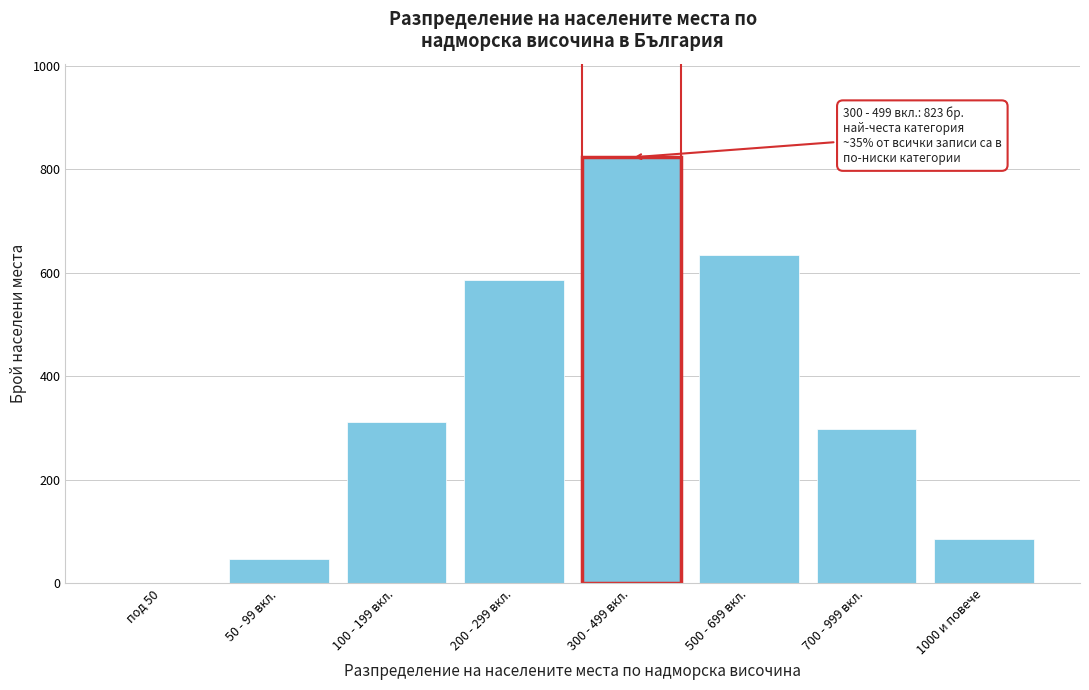

Reading right to left, what are all the values shown in this chart?

1000 и повече=85	700 - 999 вкл.=298	500 - 699 вкл.=634	300 - 499 вкл.=823	200 - 299 вкл.=587	100 - 199 вкл.=312	50 - 99 вкл.=47	под 50=0